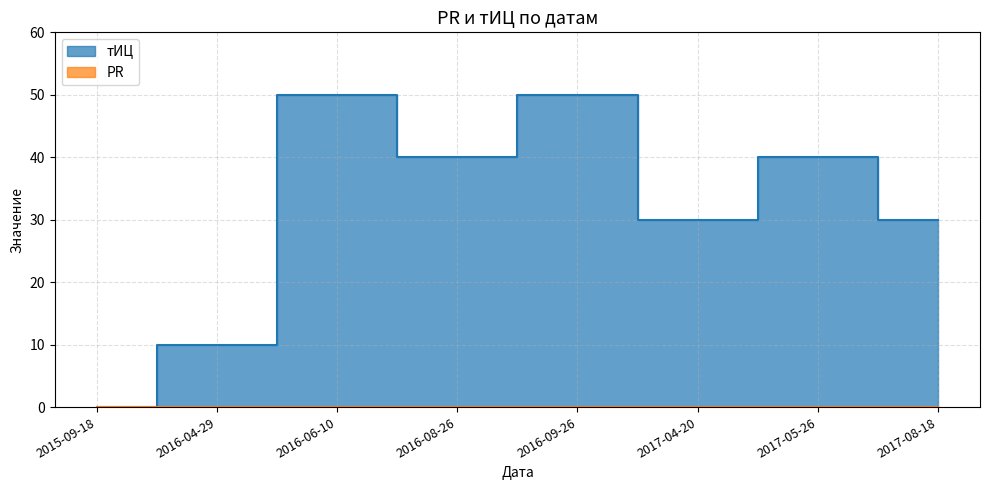

What is the label of the 7th point from the right?

2016-04-29